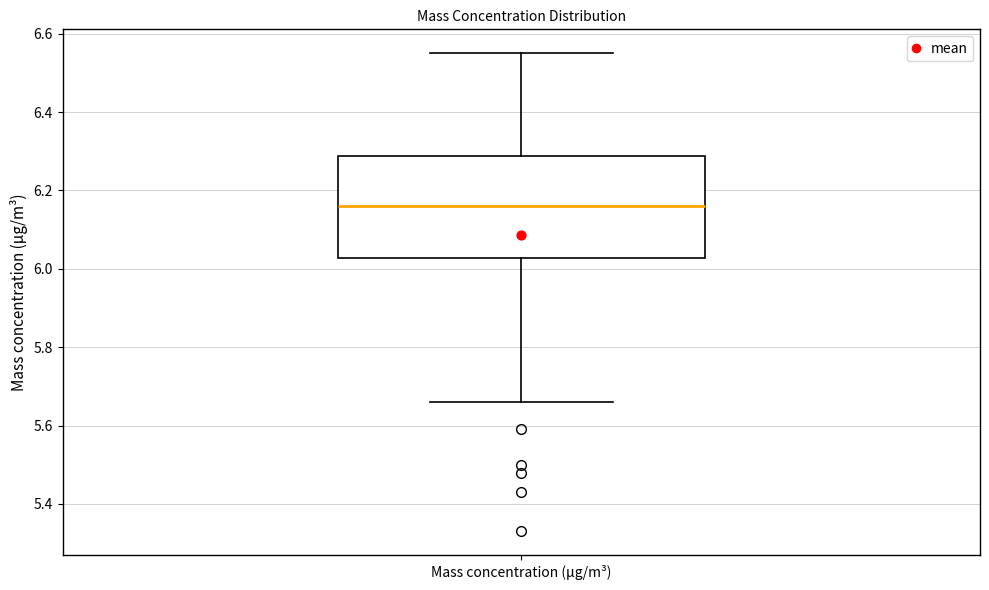

Where does the median line of the box for Mass concentration (μg/m³) sit on the y-axis? The values are not printed on the chart, so give them approximately, as read against the axis.

6.16